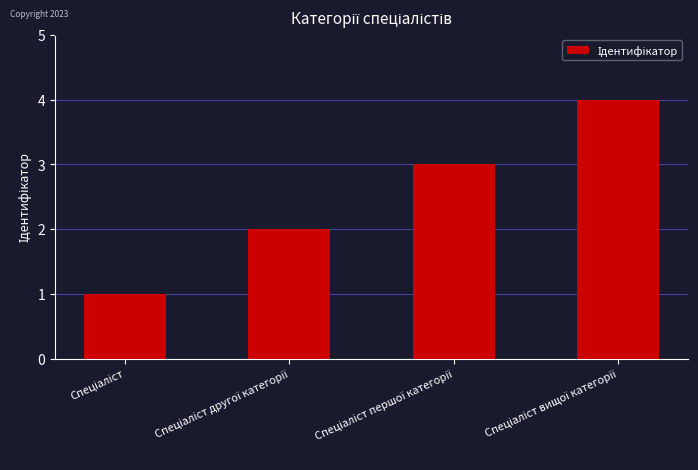

Reading left to right, transcribe all the data shown in this chart.

1	2	3	4